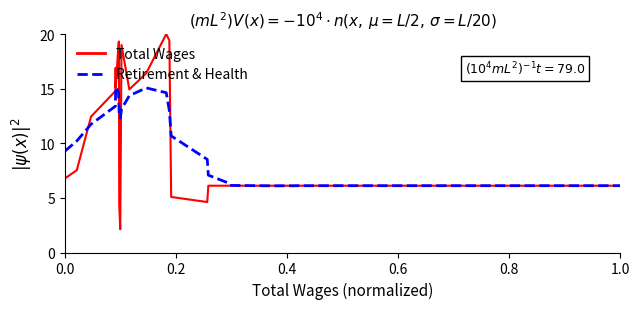

What is the difference between the maximum and minimum values in the Retirement & Health series?

9.0